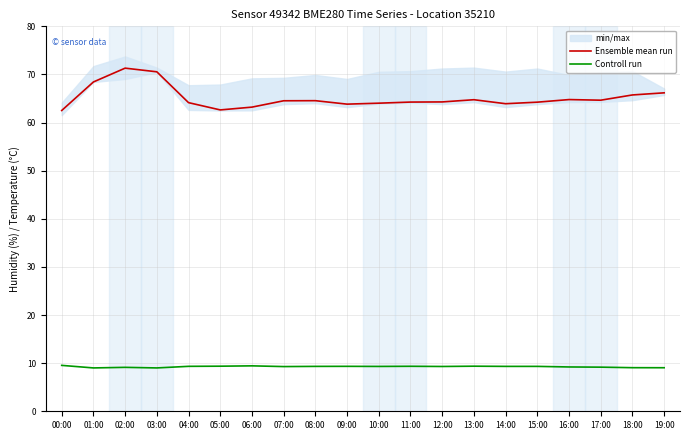

Which series has the largest total across all categories?

Ensemble mean run